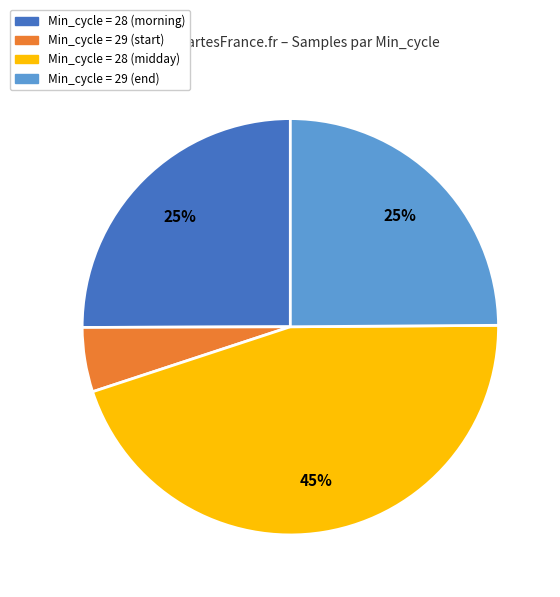

To the nearest percent, what is the difference between the largest and smallest slice percentages?

40%